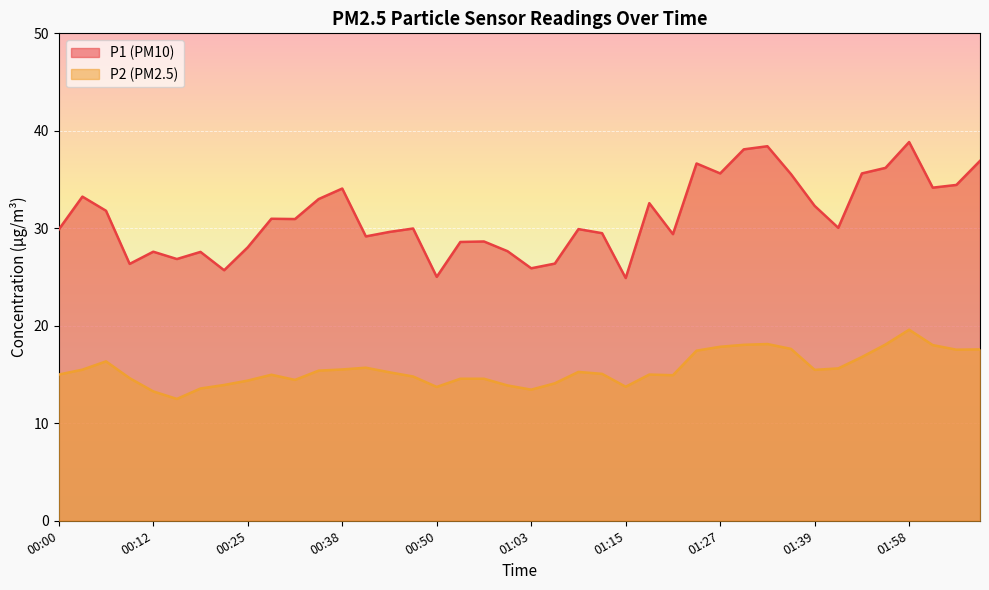

Reading left to right, list all the values displayed in this chart.

P1: 00:00=29.9	00:03=33.2	00:06=31.8	00:09=26.4	00:12=27.6	00:15=26.9	00:18=27.6	00:22=25.7	00:25=28.1	00:28=31.0	00:31=30.9	00:34=33.0	00:38=34.1	00:41=29.2	00:44=29.6	00:47=30.0	00:50=25.0	00:53=28.6	00:56=28.6	00:59=27.6	01:03=25.9	01:06=26.4	01:09=29.9	01:12=29.5	01:15=24.9	01:18=32.6	01:21=29.4	01:24=36.6	01:27=35.6	01:30=38.1	01:33=38.4	01:36=35.5	01:39=32.3	01:42=30.1	01:48=35.6	01:55=36.2	01:58=38.9	02:01=34.2	02:04=34.5	02:07=36.9
P2: 00:00=15.0	00:03=15.5	00:06=16.4	00:09=14.6	00:12=13.3	00:15=12.5	00:18=13.6	00:22=13.9	00:25=14.4	00:28=15.0	00:31=14.4	00:34=15.4	00:38=15.5	00:41=15.7	00:44=15.2	00:47=14.8	00:50=13.7	00:53=14.6	00:56=14.6	00:59=13.9	01:03=13.4	01:06=14.1	01:09=15.3	01:12=15.1	01:15=13.8	01:18=15.0	01:21=14.9	01:24=17.4	01:27=17.9	01:30=18.1	01:33=18.1	01:36=17.6	01:39=15.5	01:42=15.6	01:48=16.8	01:55=18.1	01:58=19.6	02:01=18.0	02:04=17.6	02:07=17.6